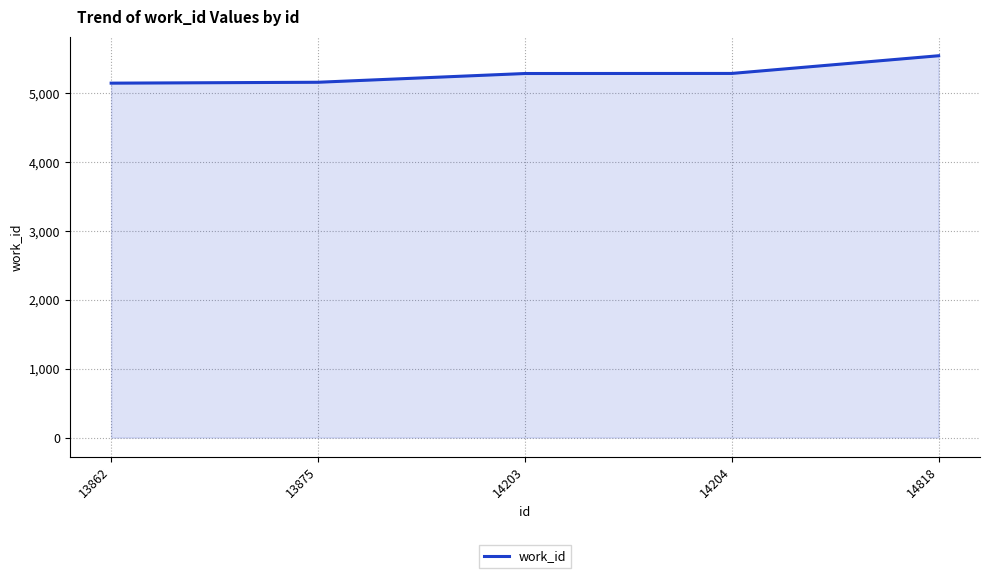

The chart shows a value of 3066 at 13875. True or false?

False